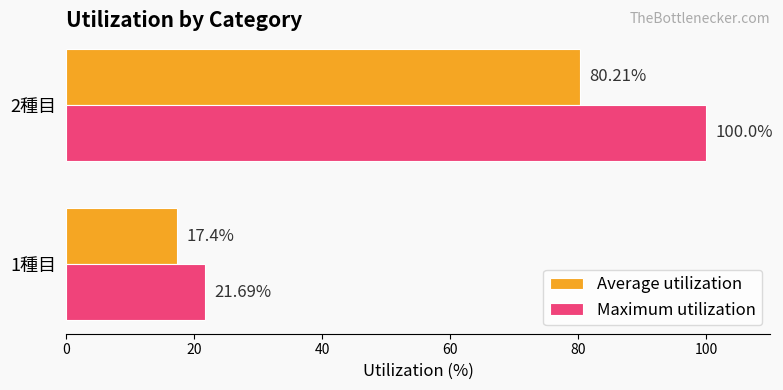

What is the greatest value displayed?

100.0